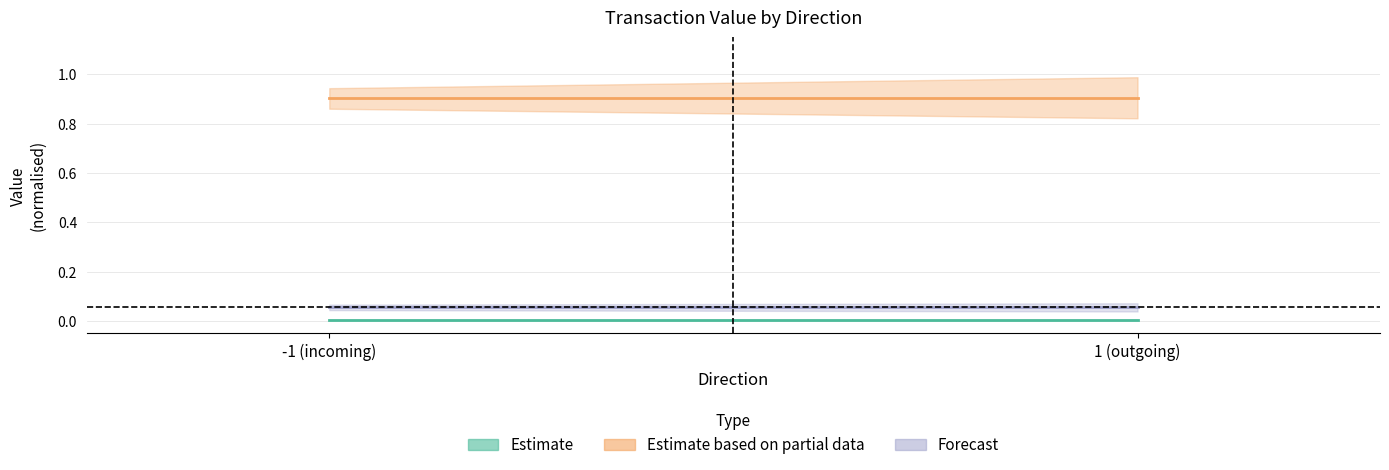

How many distinct data groups are displayed?

3